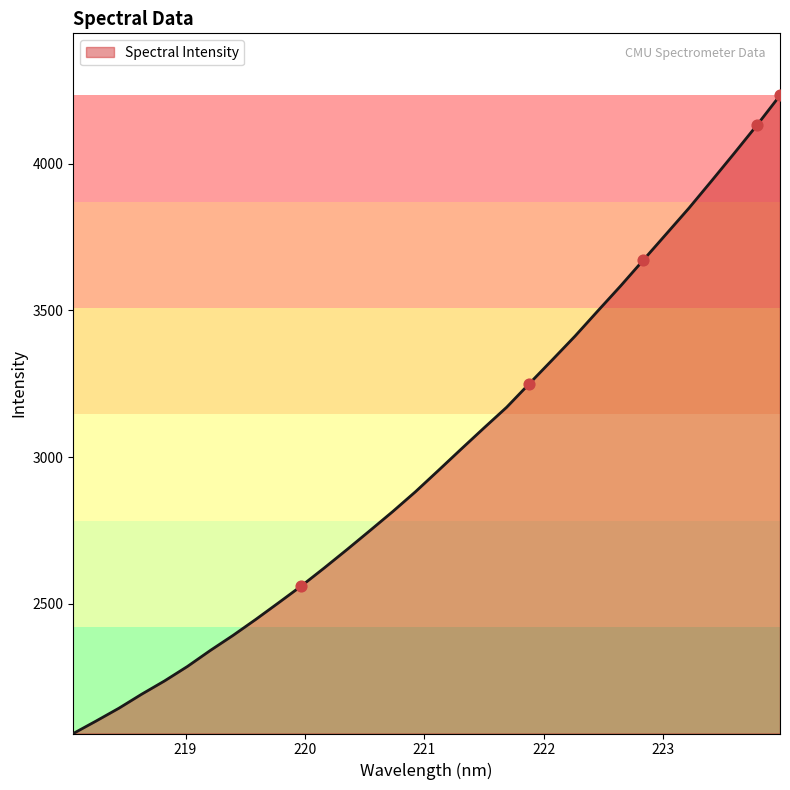

What is the greatest value displayed?

4233.1